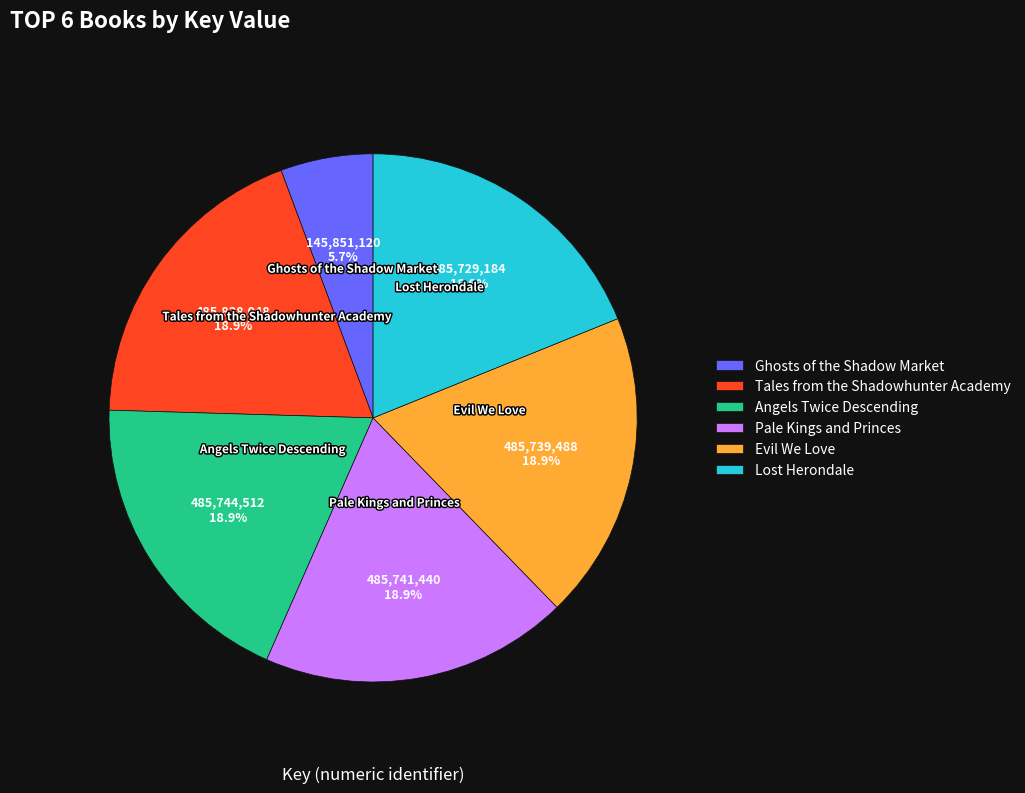

The Evil We Love slice represents 27% of the pie. True or false?

False